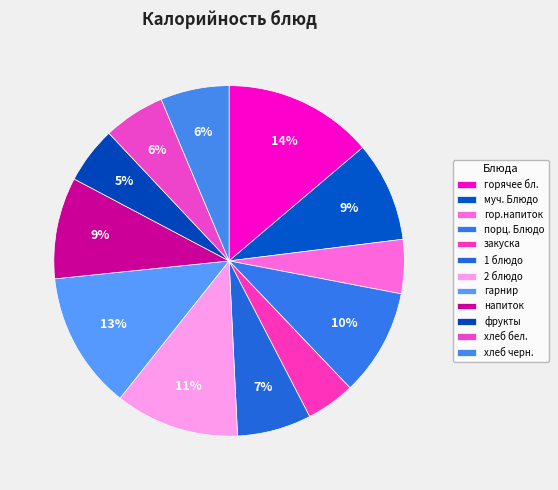

What is the change in value from муч. Блюдо to гарнир?

+42.7